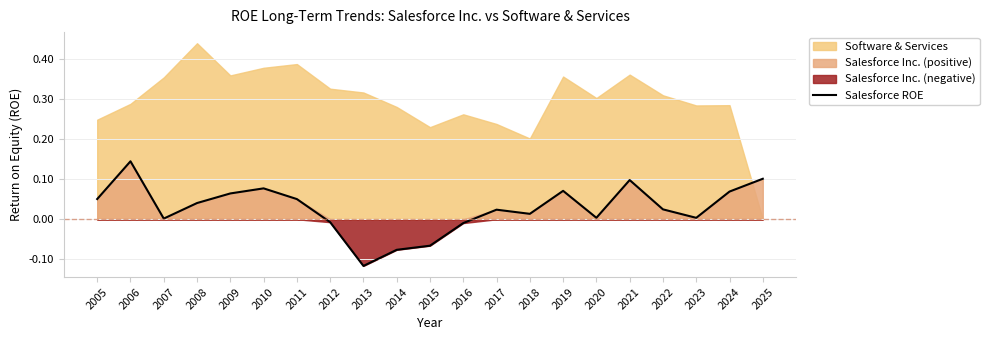

The value at 2017 is 0.0. True or false?

True